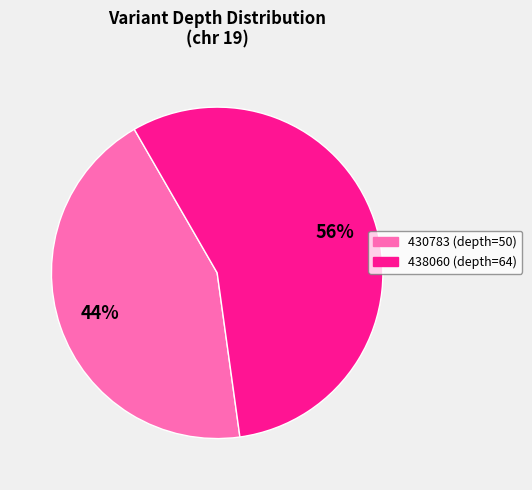

Do 430783 and 438060 together represent more than half of the pie?

Yes